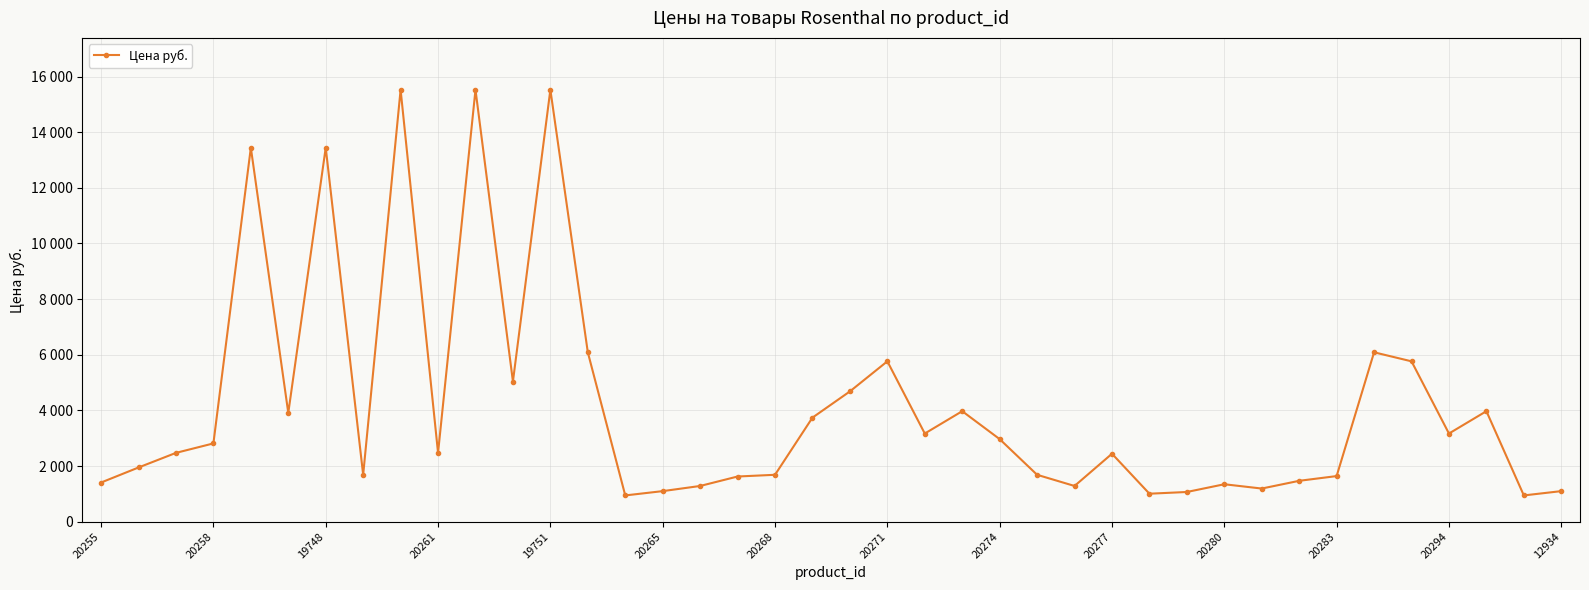

How many points are lower than both their immediate neighbors (excluding endpoints)?

11